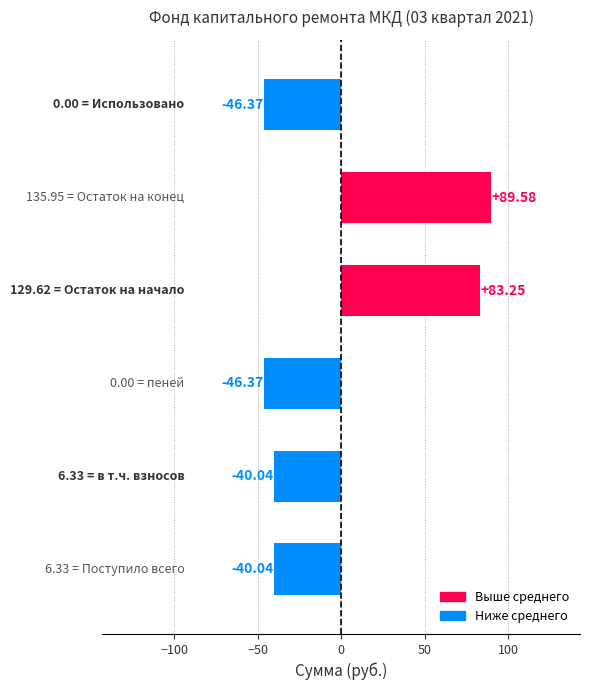

What is the difference between the second highest and minimum values?

129.6